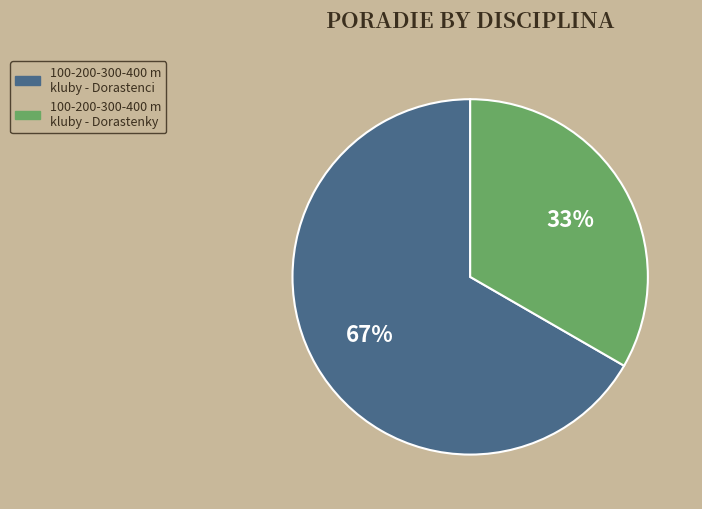

To the nearest percent, what is the average slice percentage?

50%